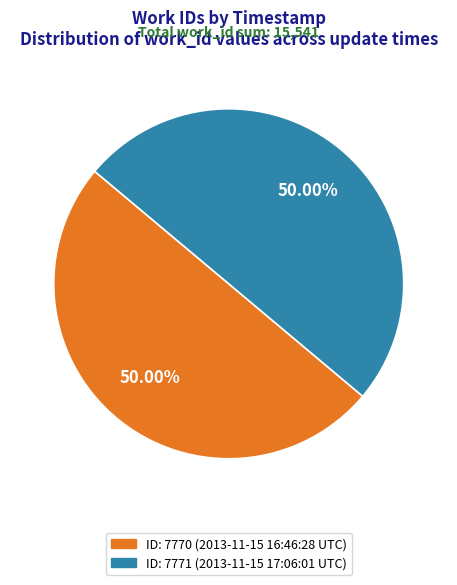

Rank the categories by value from lowest to highest.

2013-11-15 16:46:28 UTC, 2013-11-15 17:06:01 UTC